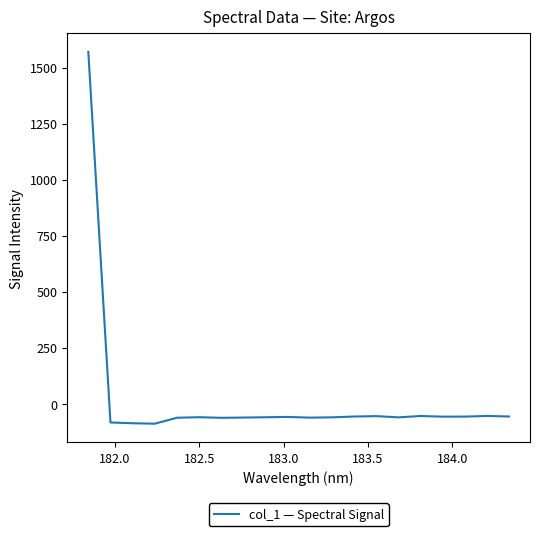

What is the difference between the maximum and minimum values?

1659.5